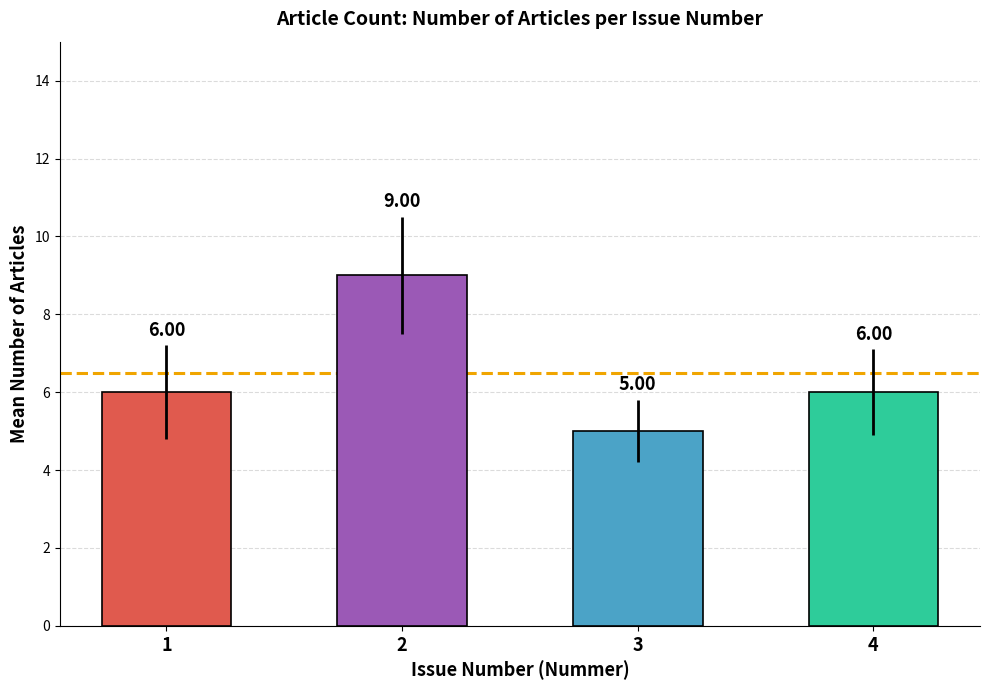

What is the ratio of the value at 4 to the value at 3?

1.2